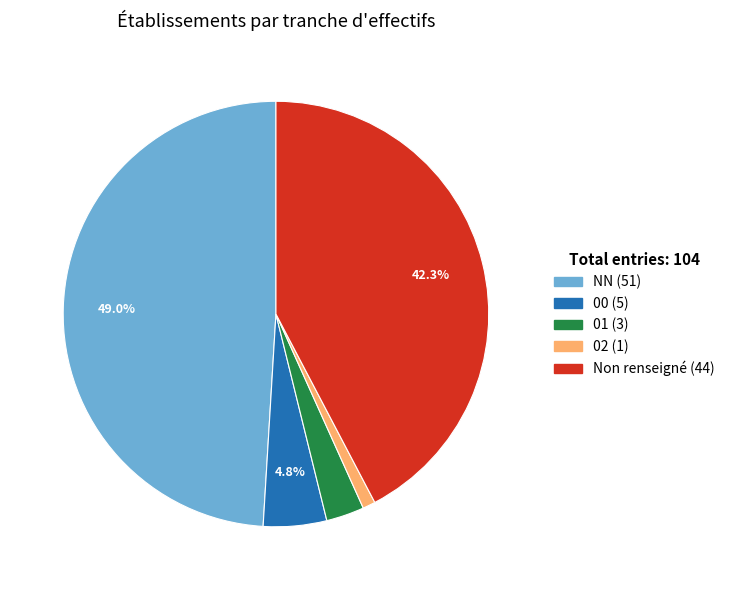

Is there a majority slice in this chart?

No